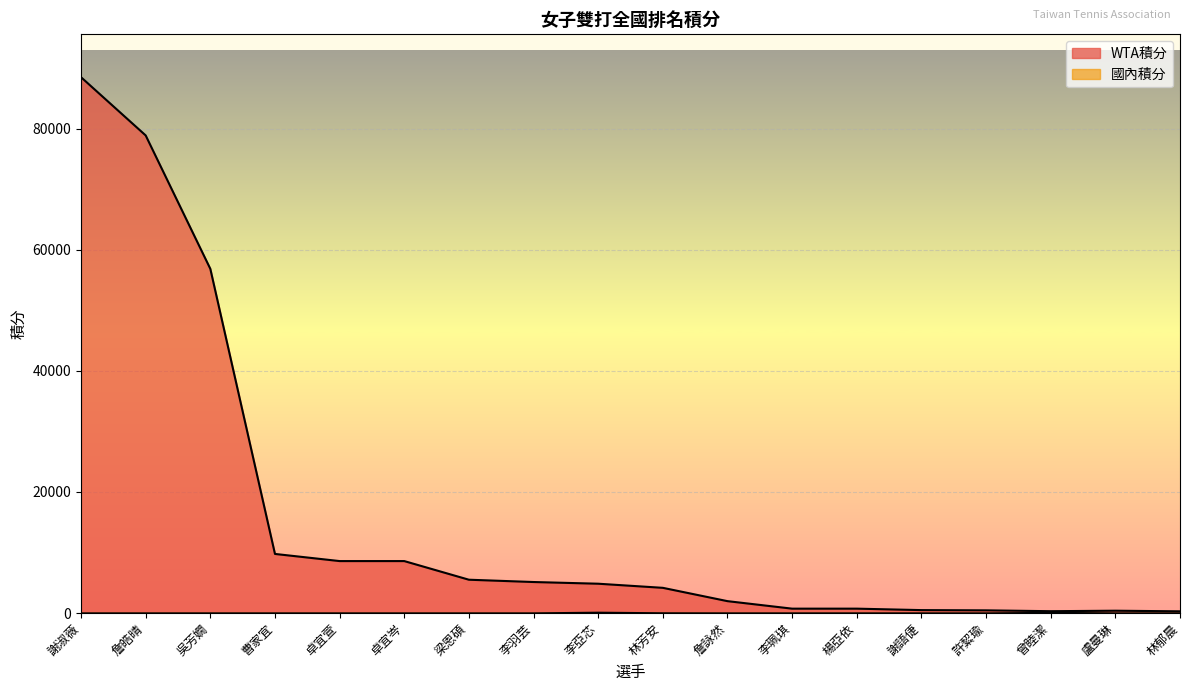

What is the average value of the 國內積分 series?

12